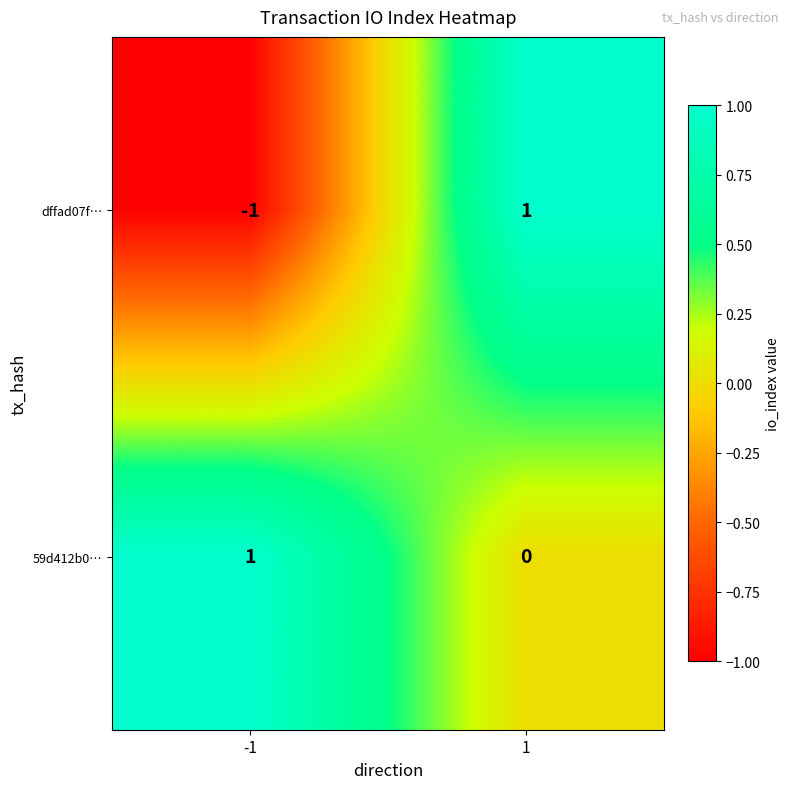

Which series changed the most between -1 and 1?

dffad07f…